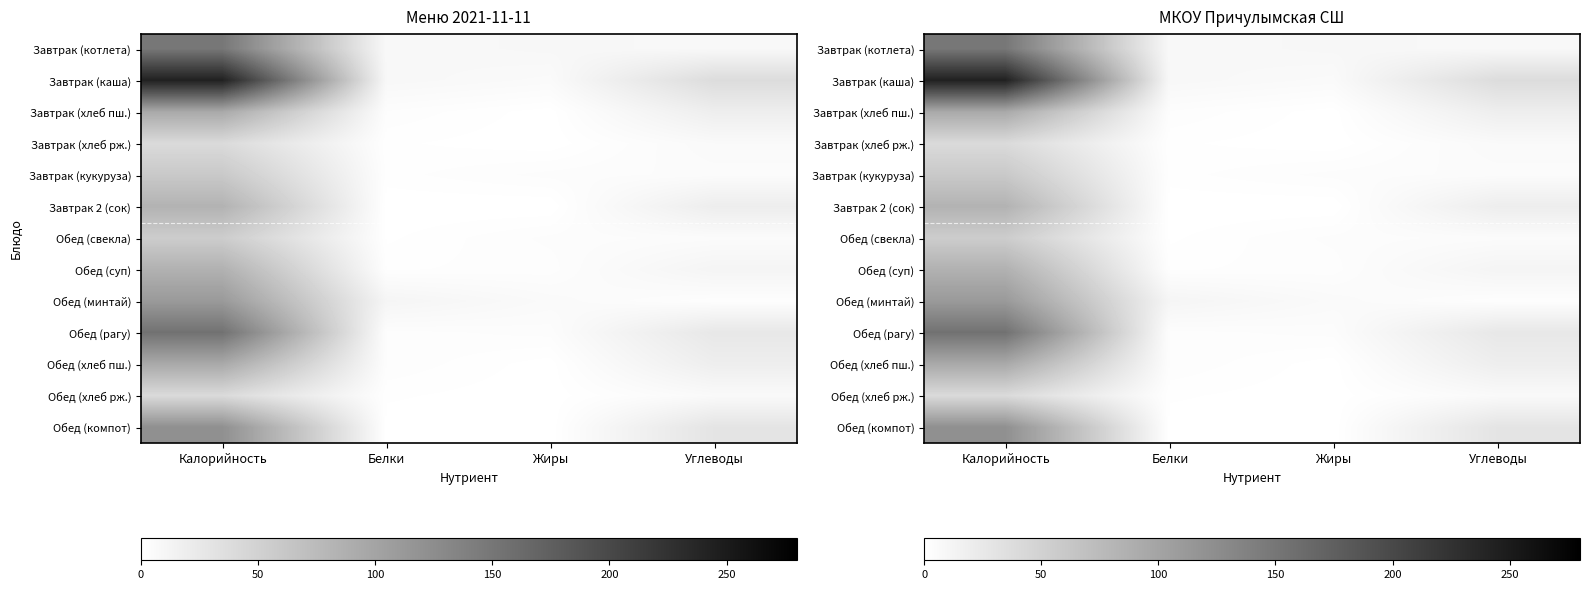

Is it true that Обед (минтай) equals 2.4 at Углеводы?

True